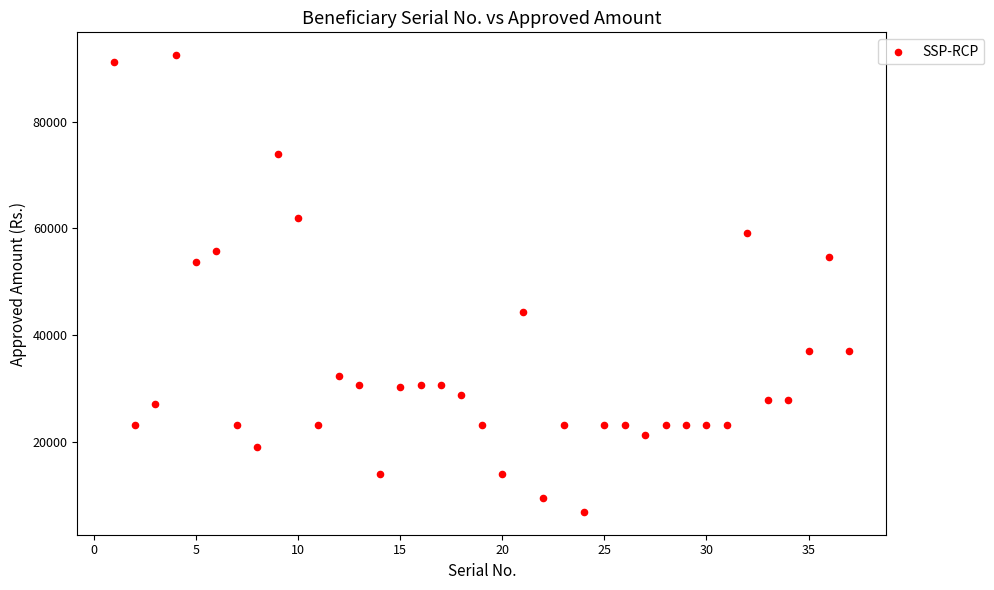

What Y value in the scatter plot is closest to 49649?

53650